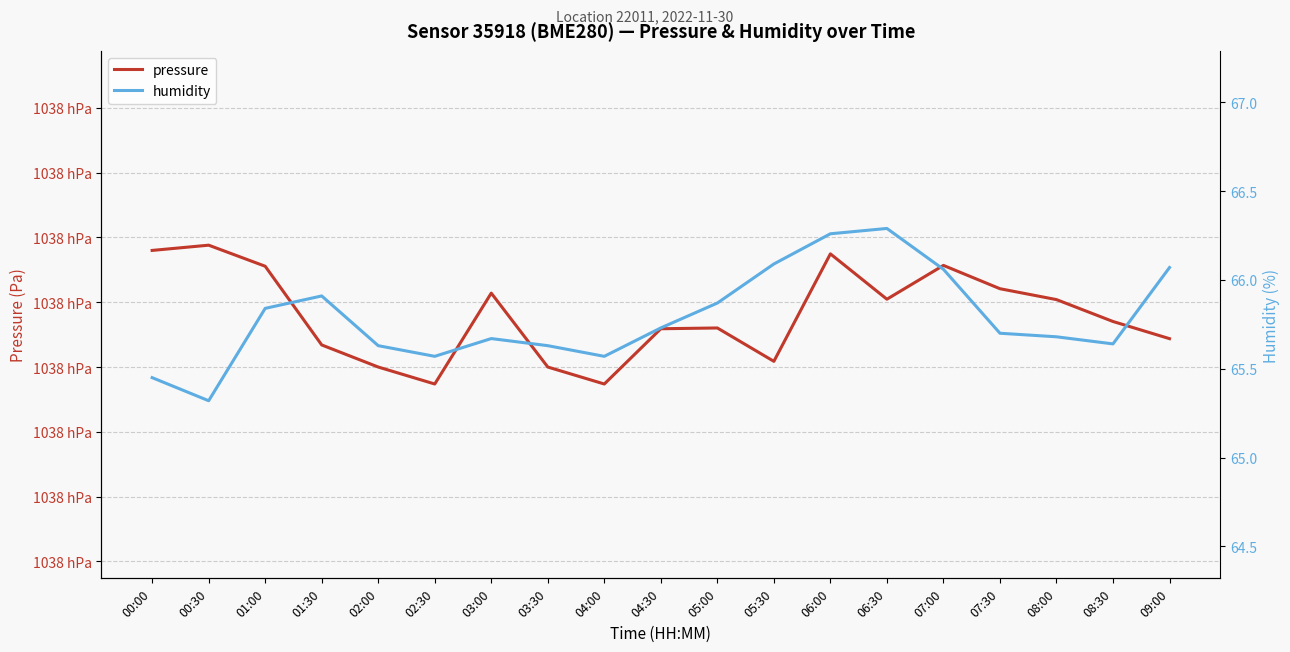

What is the difference between the maximum and minimum values in the pressure series?

21.4